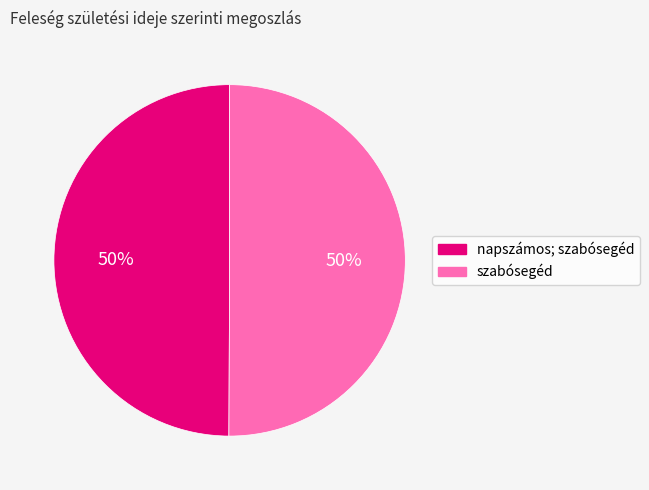

Is the sum of napszámos; szabósegéd and szabósegéd greater than half?

Yes